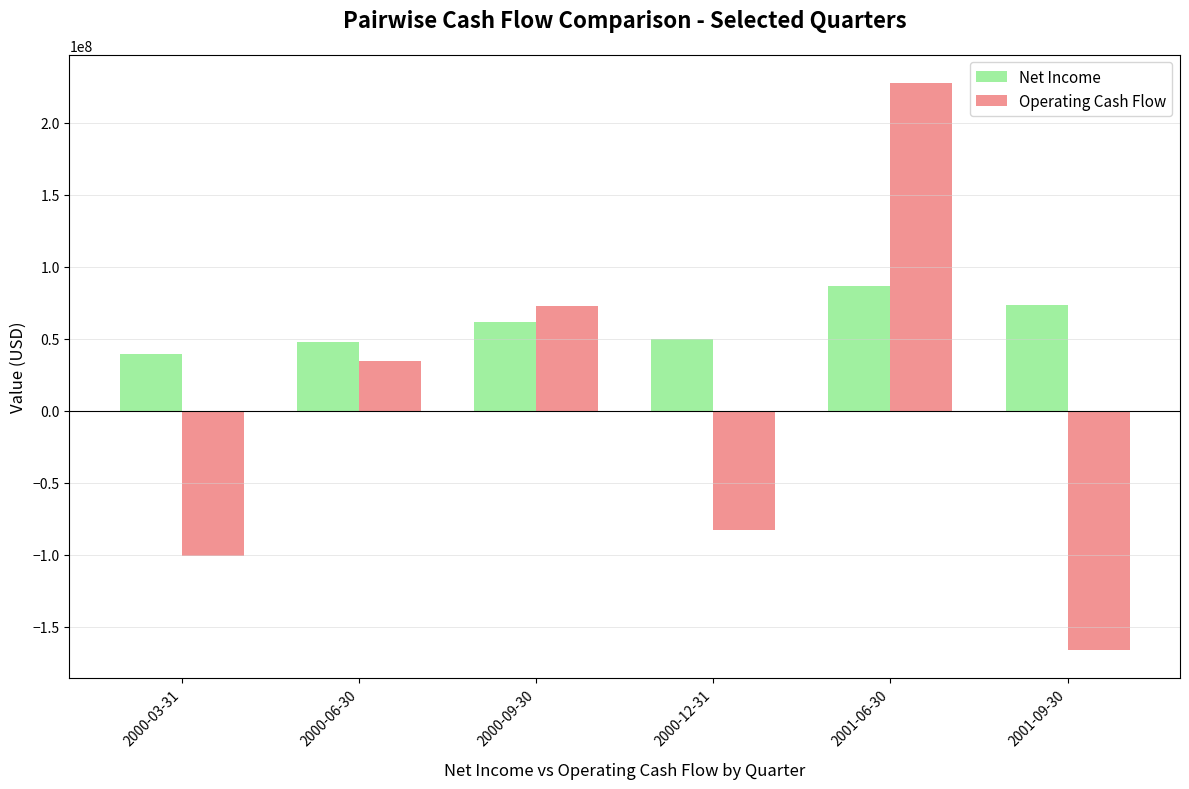

What are all the series names shown in the legend?

Net Income, Operating Cash Flow